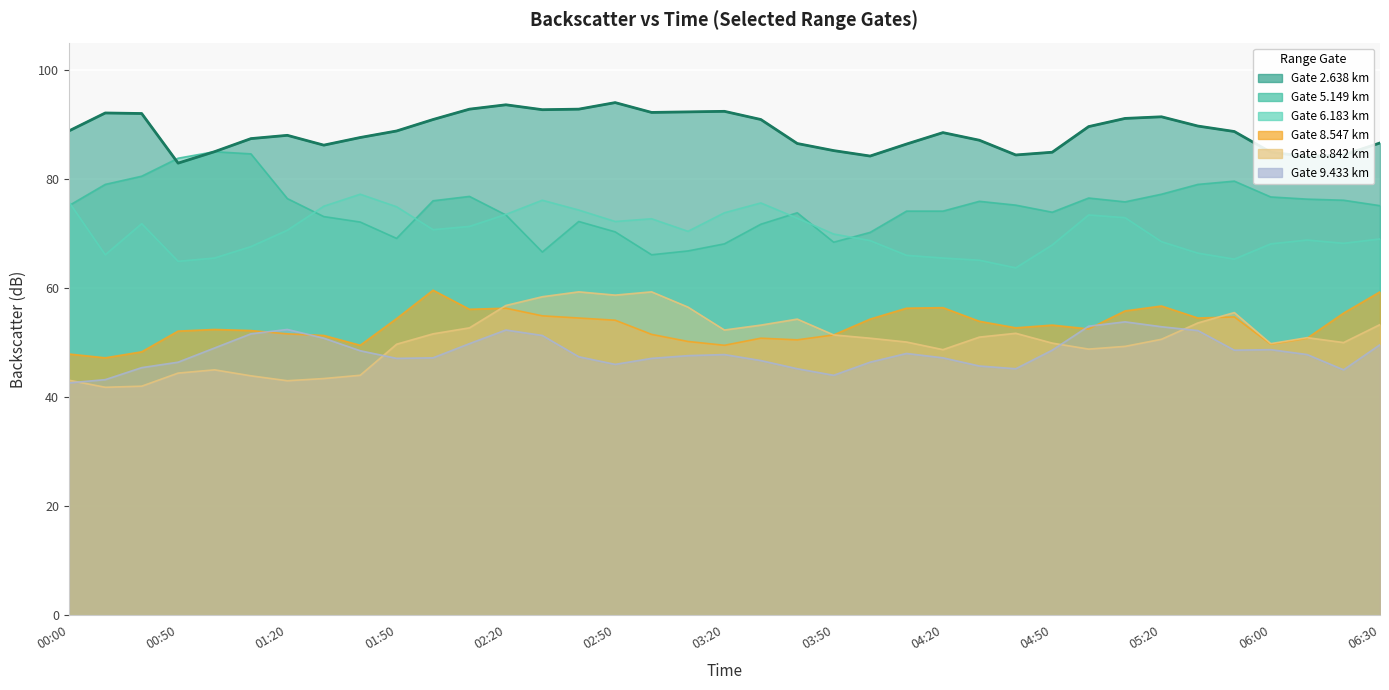

Between 04:20 and 03:20, which is larger?

03:20